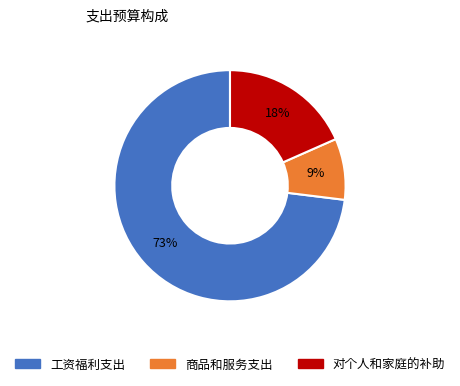

Do 对个人和家庭的补助 and 工资福利支出 together represent more than half of the pie?

Yes